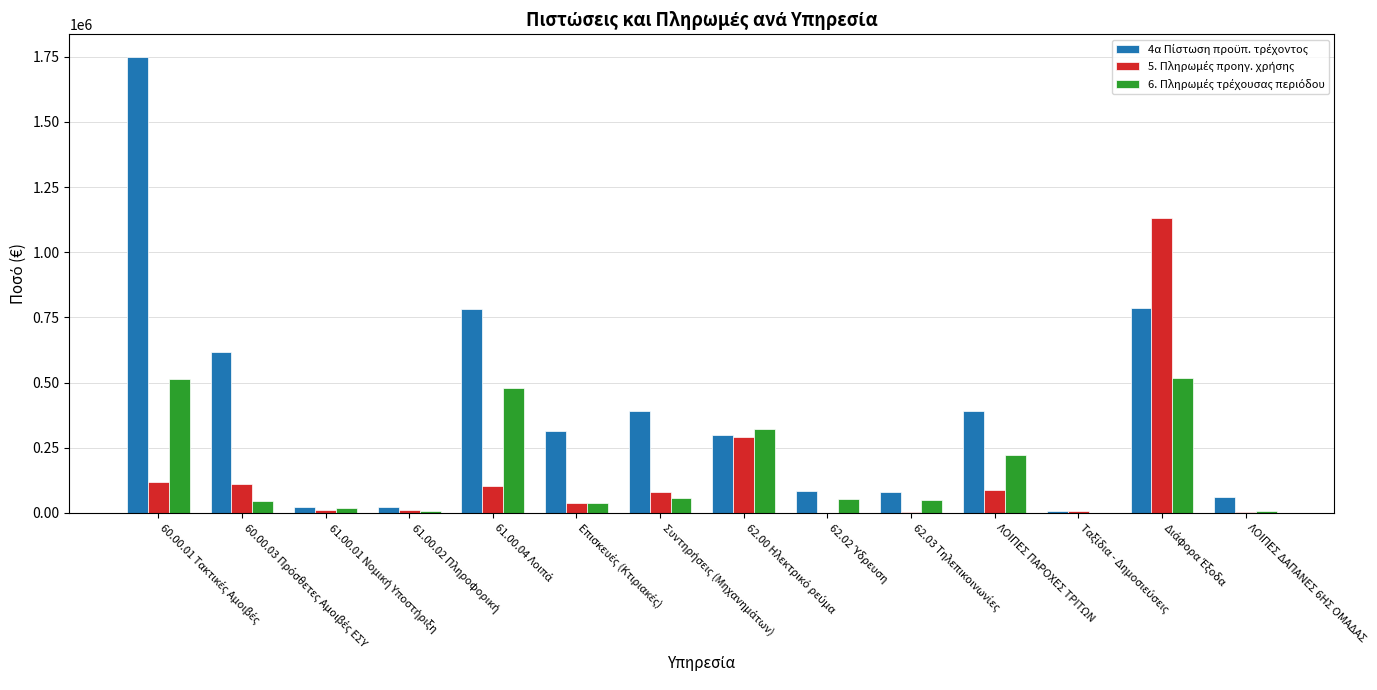

Does the chart contain stacked bars?

No